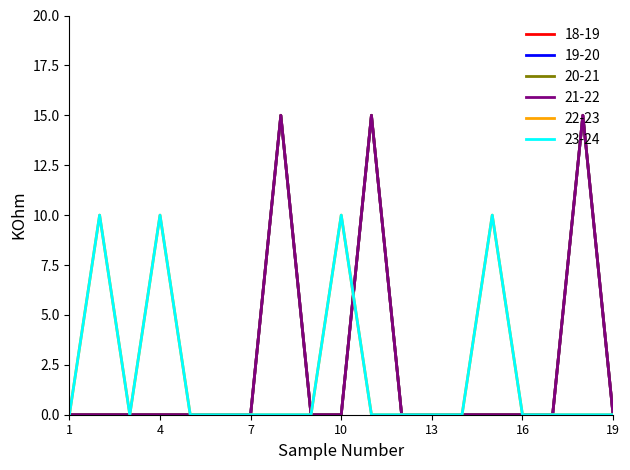

Which series has the largest total across all categories?

18-19